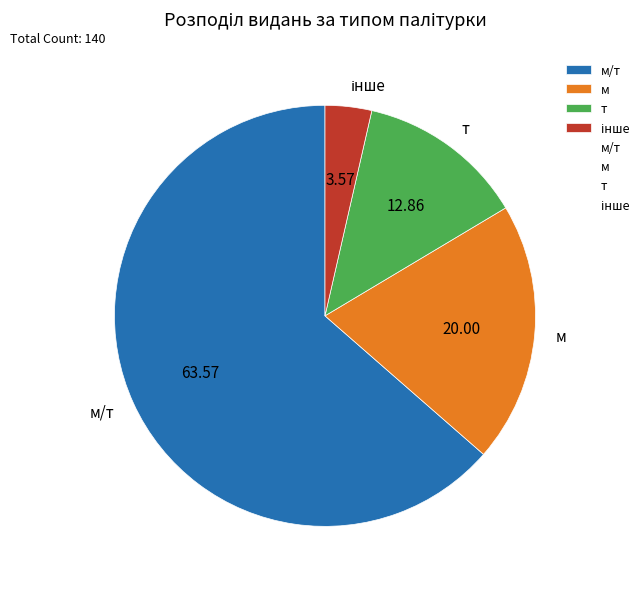

Which category accounts for the majority?

м/т